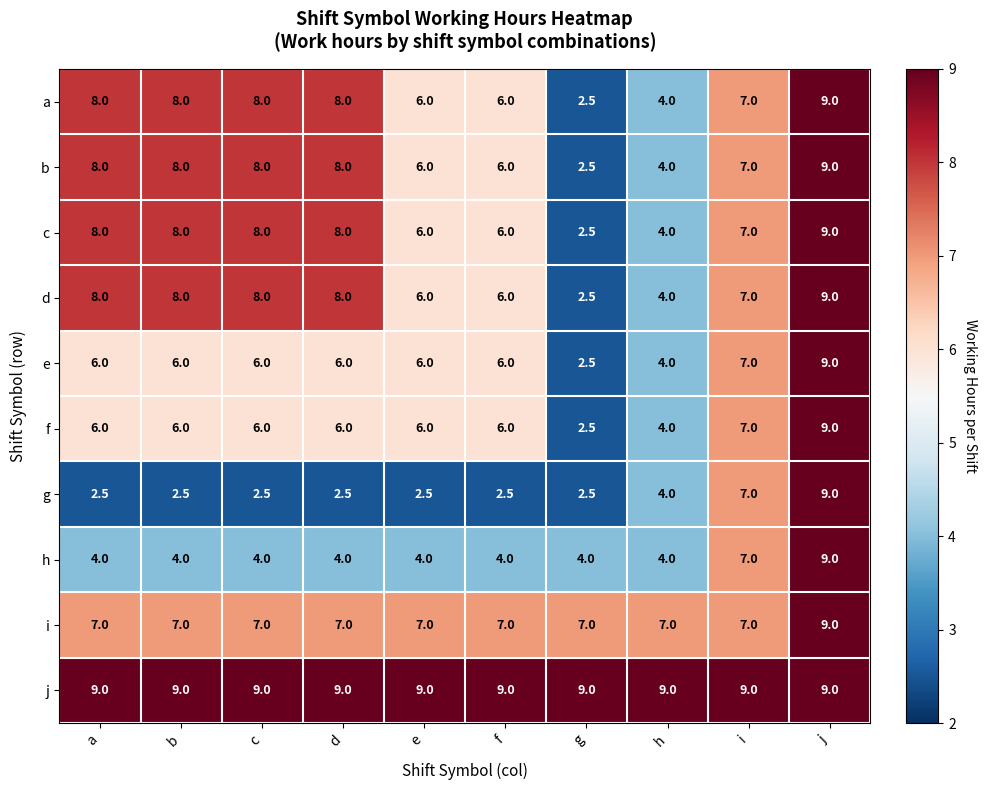

The e series shows 4.0 at g. True or false?

False